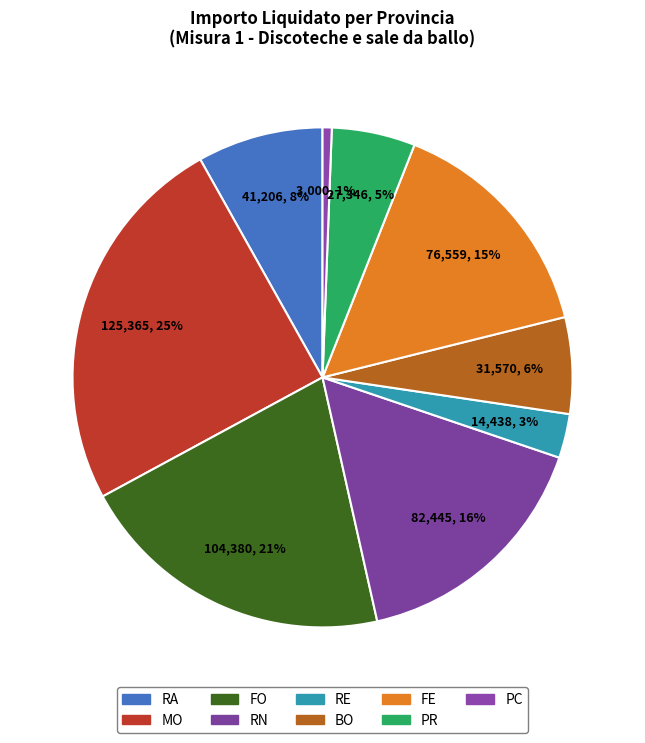

How many slices are in this pie chart?

9